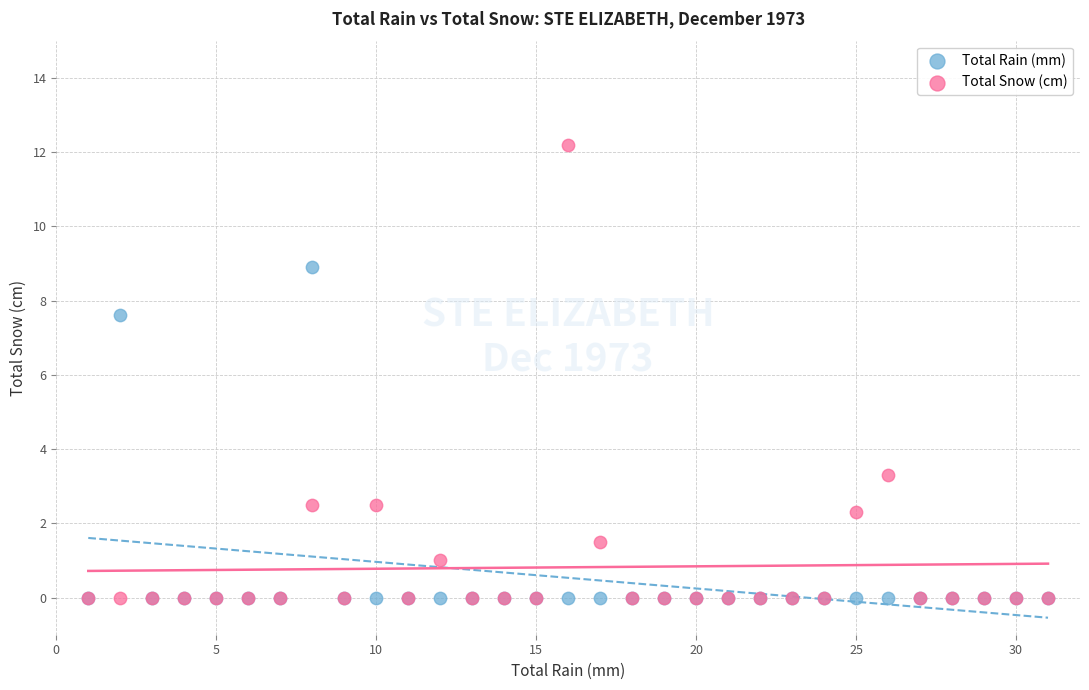

What are all the series names shown in the legend?

Total Rain (mm), Total Snow (cm)